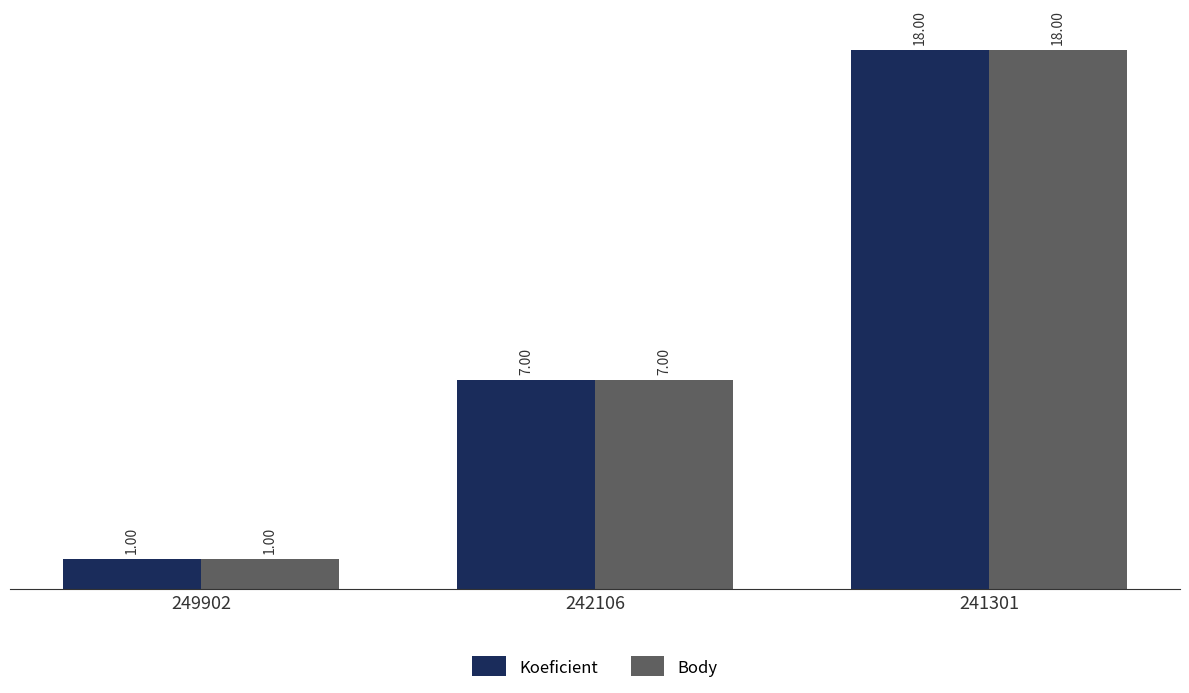

How many Koeficient values are between 1 and 18?

3